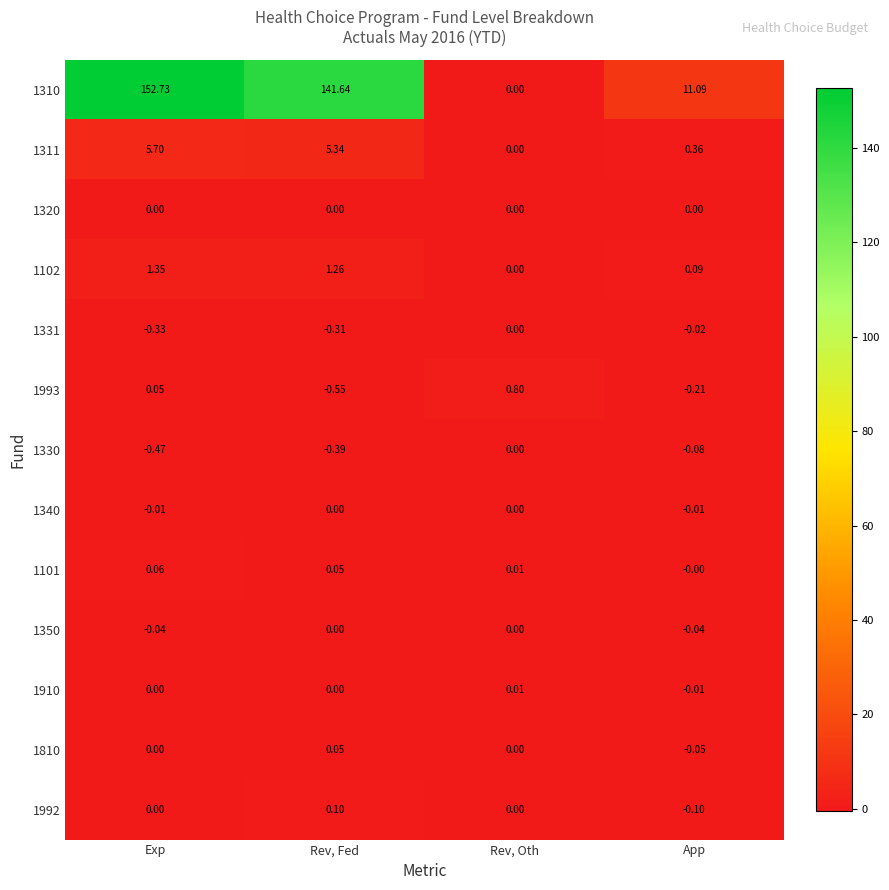

Where does the 1310 series first go above 141?

Exp